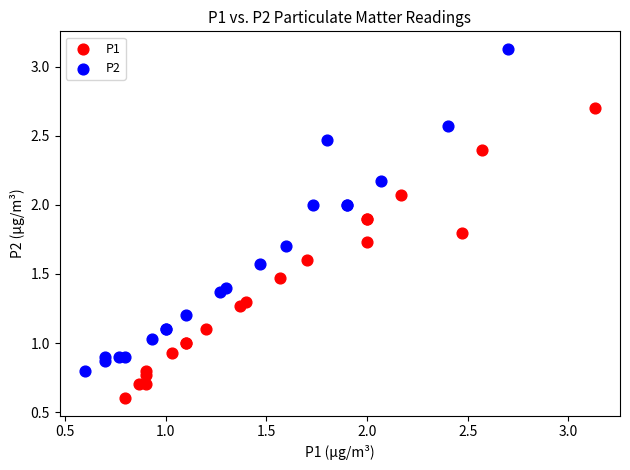

Which series has the widest spread of Y values?

P2